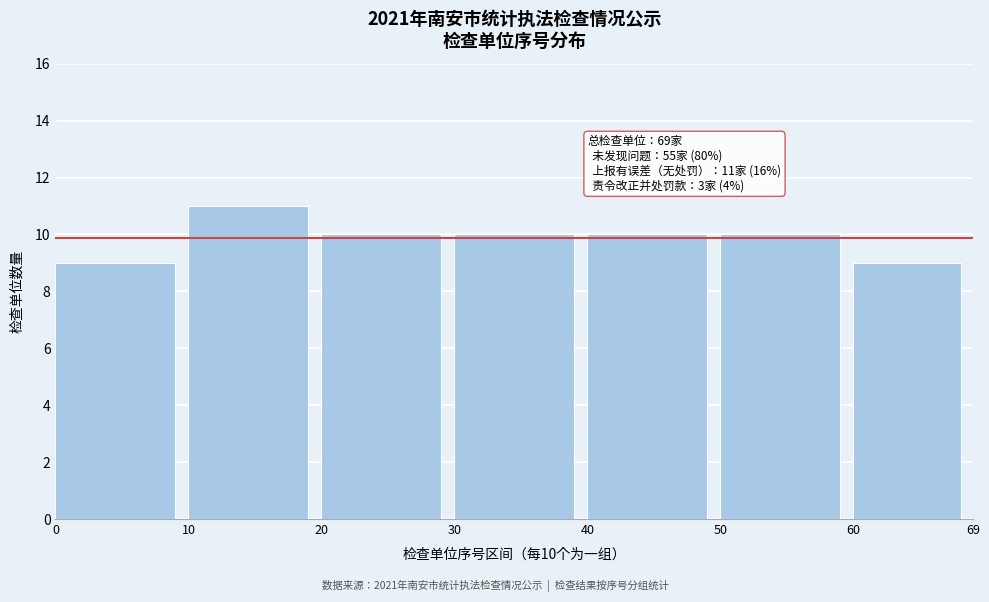

Reading left to right, extract all data points from this chart.

0=9	10=11	20=10	30=10	40=10	50=10	60=9